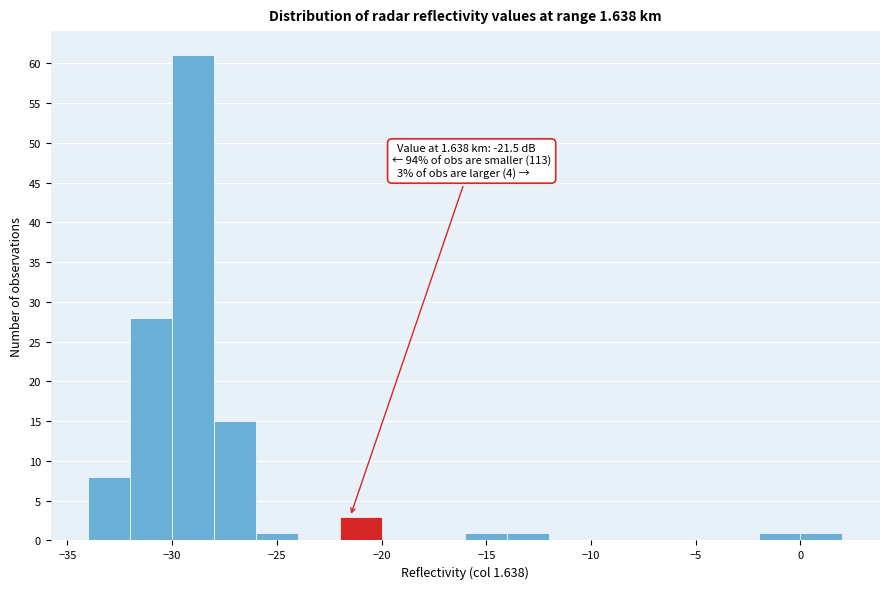

Over which range of the x-axis is the bar tallest?

-30 to -28